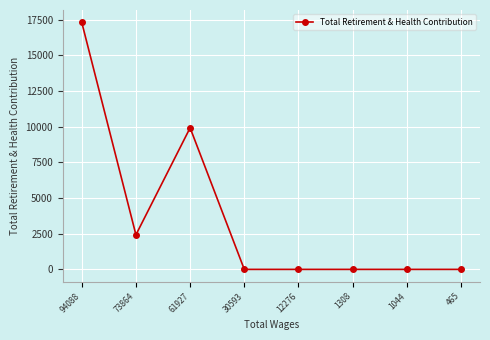

True or false: the data shows 10358 at 1044.

False